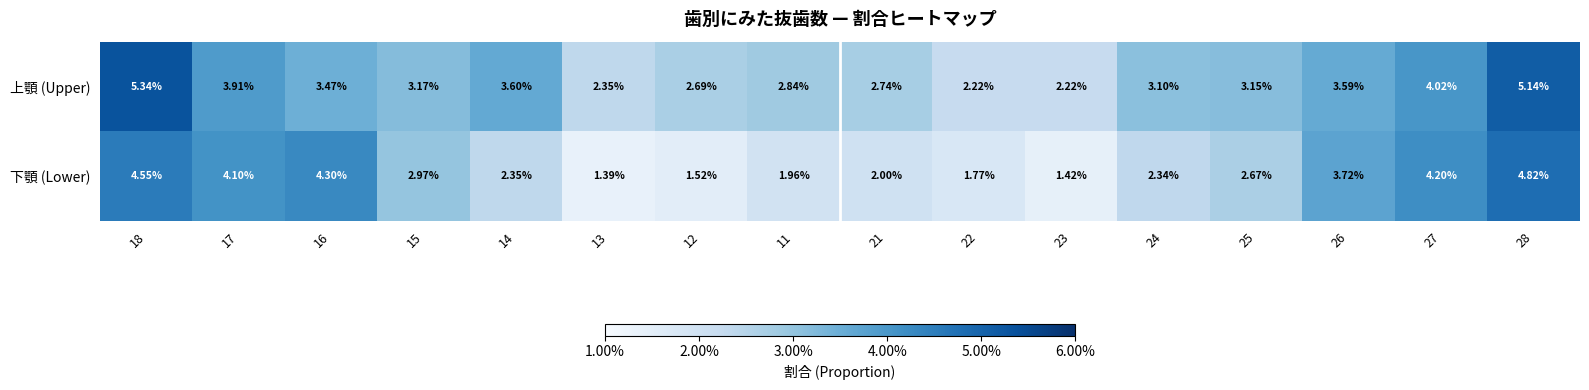

Which series has the widest spread of values?

下顎 (Lower)